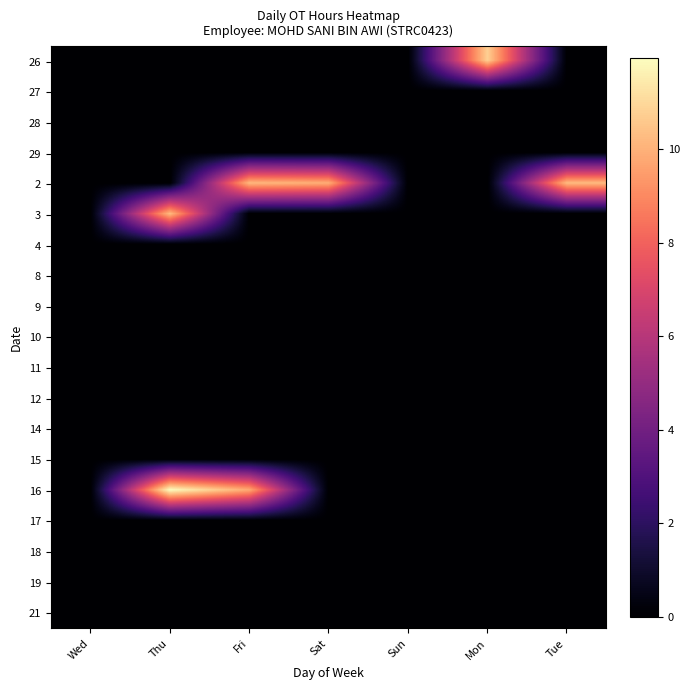

Reading left to right, what are all the values shown in this chart?

26: Wed=0.0	Thu=0.0	Fri=0.0	Sat=0.0	Sun=0.0	Mon=10.8	Tue=0.0
27: Wed=0.0	Thu=0.0	Fri=0.0	Sat=0.0	Sun=0.0	Mon=0.0	Tue=0.0
28: Wed=0.0	Thu=0.0	Fri=0.0	Sat=0.0	Sun=0.0	Mon=0.0	Tue=0.0
29: Wed=0.0	Thu=0.0	Fri=0.0	Sat=0.0	Sun=0.0	Mon=0.0	Tue=0.0
2: Wed=0.0	Thu=0.0	Fri=10.2	Sat=9.9	Sun=0.0	Mon=0.0	Tue=10.3
3: Wed=0.0	Thu=10.3	Fri=0.0	Sat=0.0	Sun=0.0	Mon=0.0	Tue=0.0
4: Wed=0.0	Thu=0.0	Fri=0.0	Sat=0.0	Sun=0.0	Mon=0.0	Tue=0.0
8: Wed=0.0	Thu=0.0	Fri=0.0	Sat=0.0	Sun=0.0	Mon=0.0	Tue=0.0
9: Wed=0.0	Thu=0.0	Fri=0.0	Sat=0.0	Sun=0.0	Mon=0.0	Tue=0.0
10: Wed=0.0	Thu=0.0	Fri=0.0	Sat=0.0	Sun=0.0	Mon=0.0	Tue=0.0
11: Wed=0.0	Thu=0.0	Fri=0.0	Sat=0.0	Sun=0.0	Mon=0.0	Tue=0.0
12: Wed=0.0	Thu=0.0	Fri=0.0	Sat=0.0	Sun=0.0	Mon=0.0	Tue=0.0
14: Wed=0.0	Thu=0.0	Fri=0.0	Sat=0.0	Sun=0.0	Mon=0.0	Tue=0.0
15: Wed=0.0	Thu=0.0	Fri=0.0	Sat=0.0	Sun=0.0	Mon=0.0	Tue=0.0
16: Wed=0.0	Thu=11.9	Fri=9.8	Sat=0.0	Sun=0.0	Mon=0.0	Tue=0.0
17: Wed=0.0	Thu=0.0	Fri=0.0	Sat=0.0	Sun=0.0	Mon=0.0	Tue=0.0
18: Wed=0.0	Thu=0.0	Fri=0.0	Sat=0.0	Sun=0.0	Mon=0.0	Tue=0.0
19: Wed=0.0	Thu=0.0	Fri=0.0	Sat=0.0	Sun=0.0	Mon=0.0	Tue=0.0
21: Wed=0.0	Thu=0.0	Fri=0.0	Sat=0.0	Sun=0.0	Mon=0.0	Tue=0.0